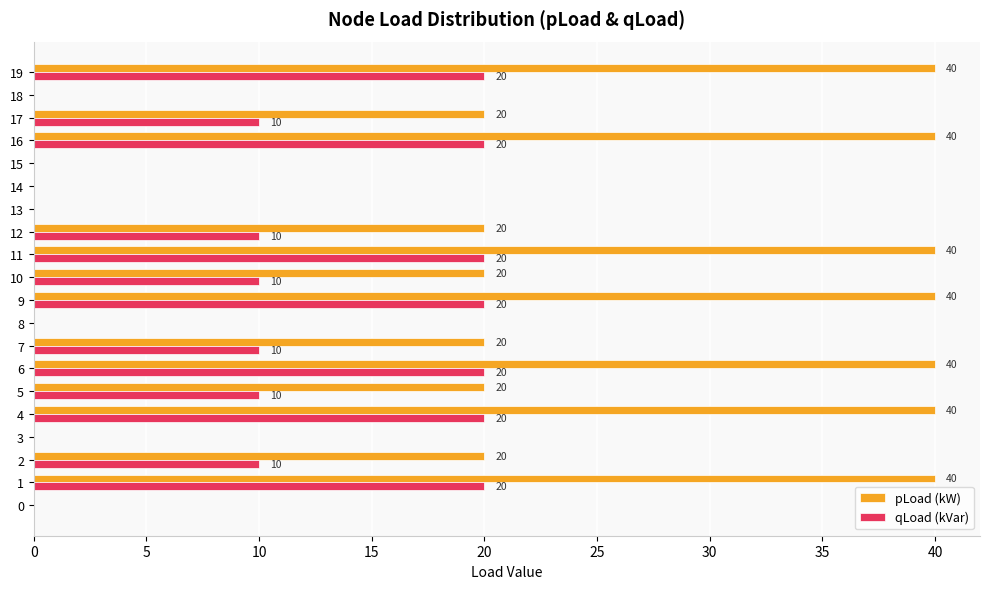

Is it true that qLoad (kVar) equals 0 at 13?

True